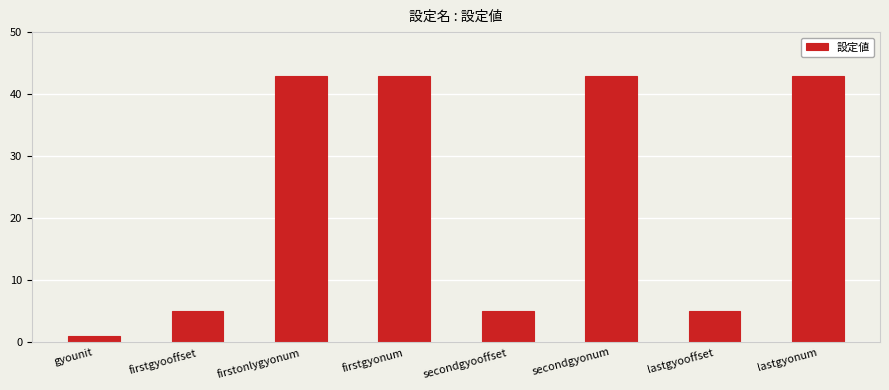

True or false: the data shows 29 at firstonlygyonum.

False